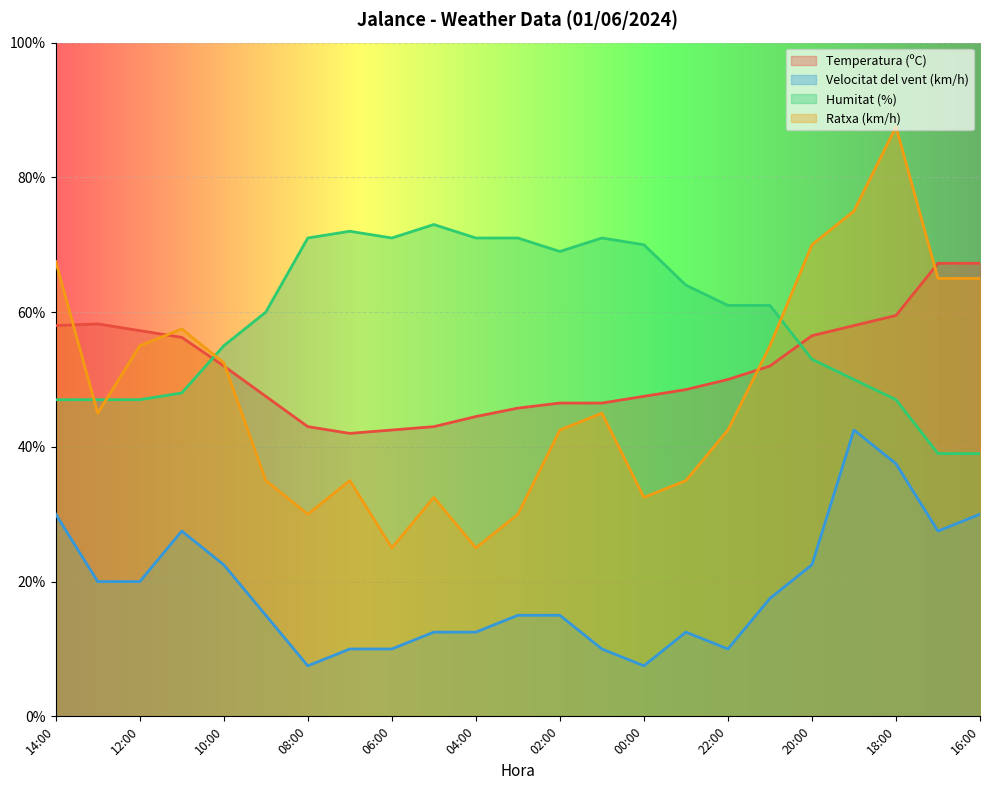

Between 01:00 and 20:00, which series saw the biggest shift?

Ratxa (km/h)